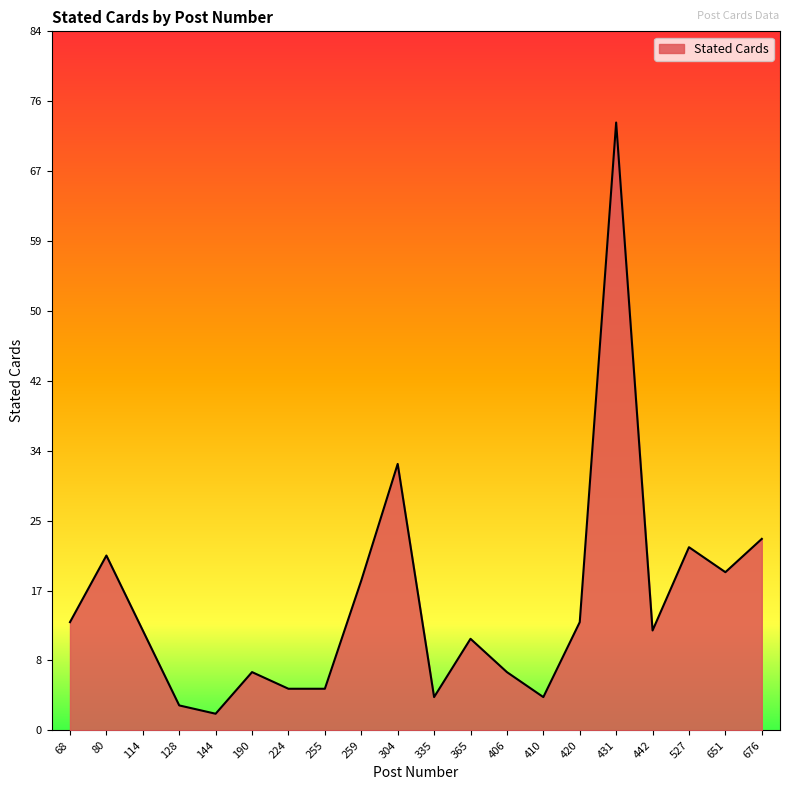

What is the maximum value shown in the chart?

73